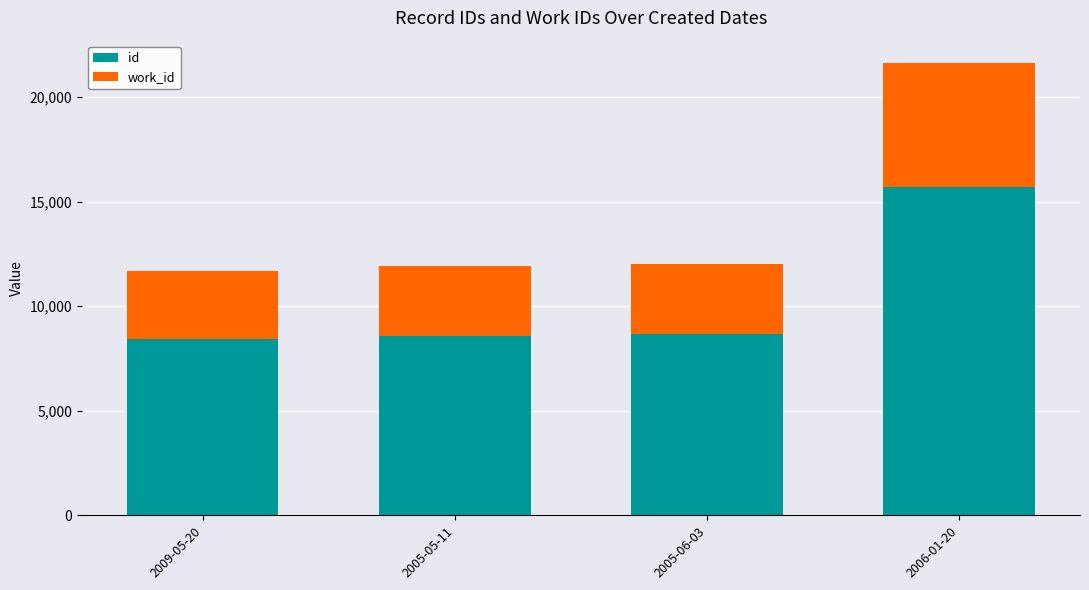

What is the minimum value for id?

8445